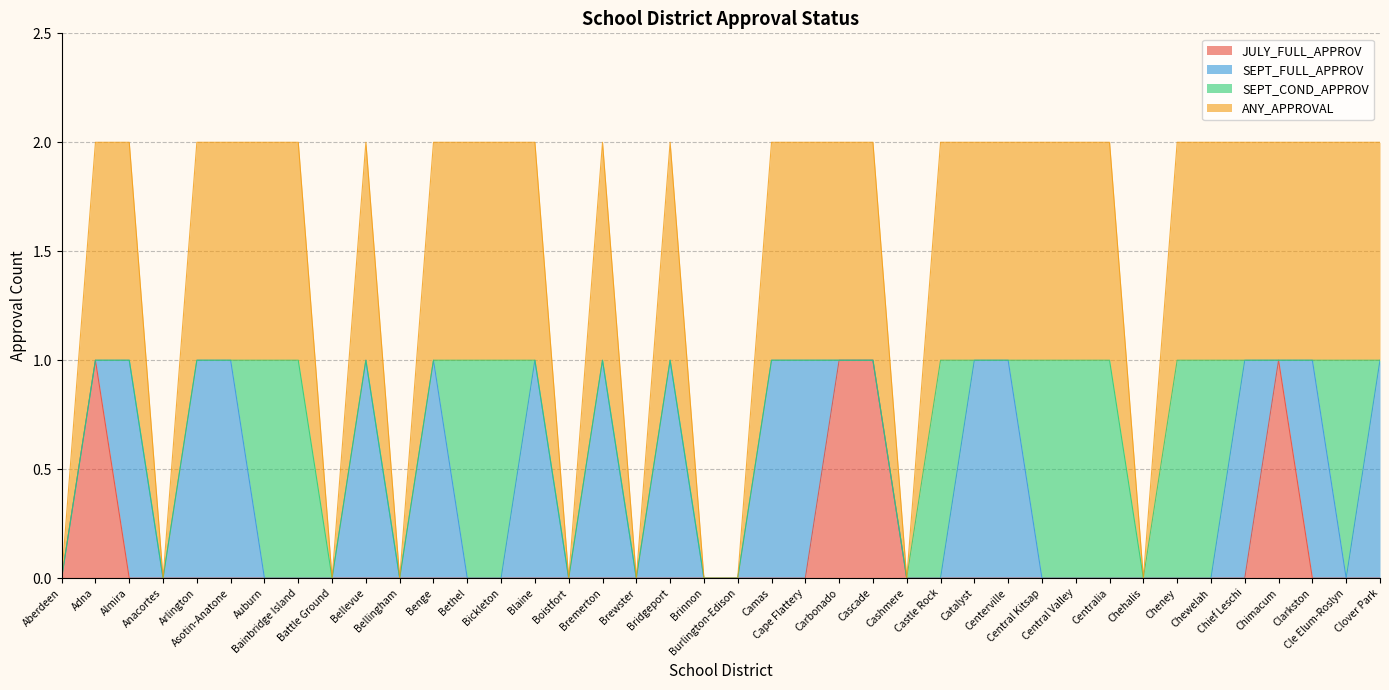

At which category is the sum across all series the highest?

Adna